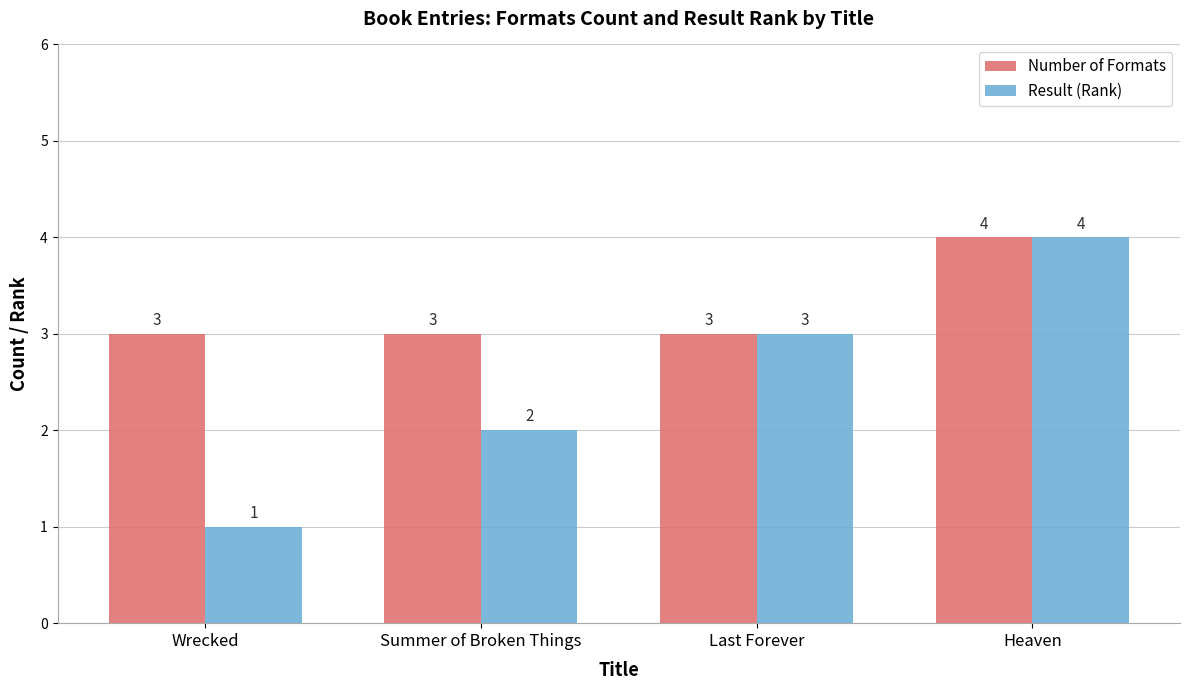

Which series has the widest spread of values?

Result (Rank)